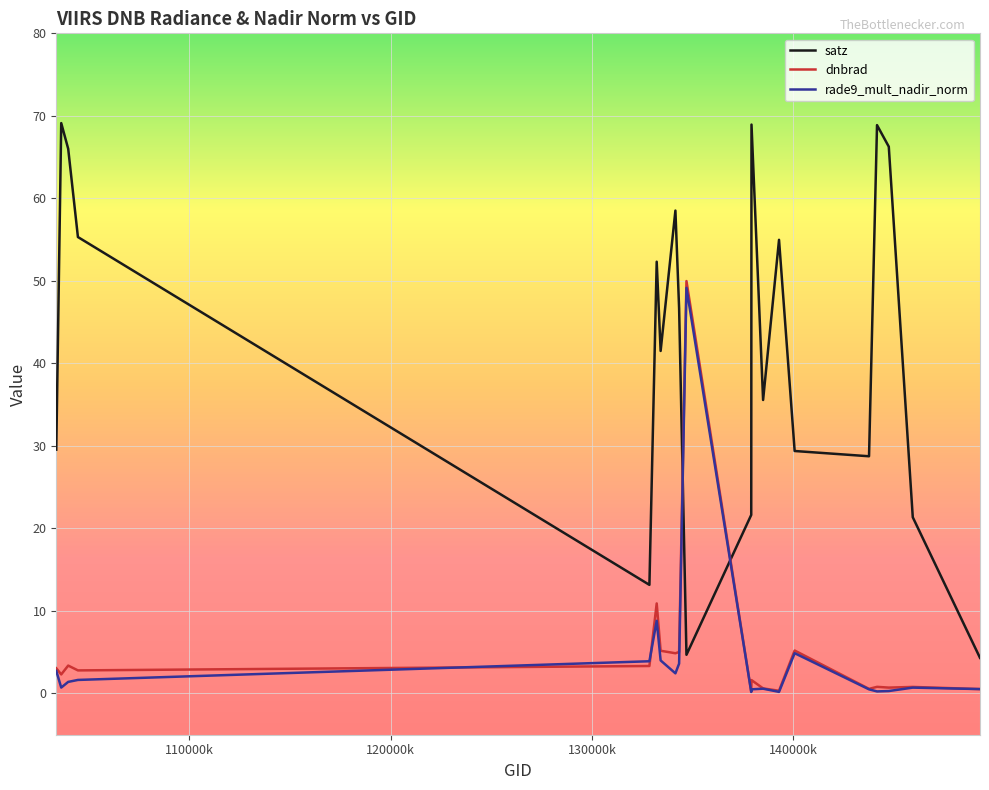

Which series has the largest range (max minus min)?

satz